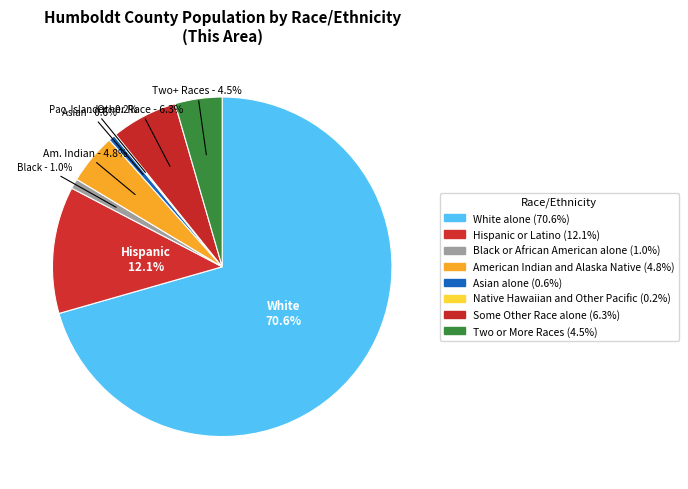

Rank the categories by value from highest to lowest.

White alone, Hispanic or Latino, Some Other Race alone, American Indian and Alaska Native, Two or More Races, Black or African American alone, Asian alone, Native Hawaiian and Other Pacific